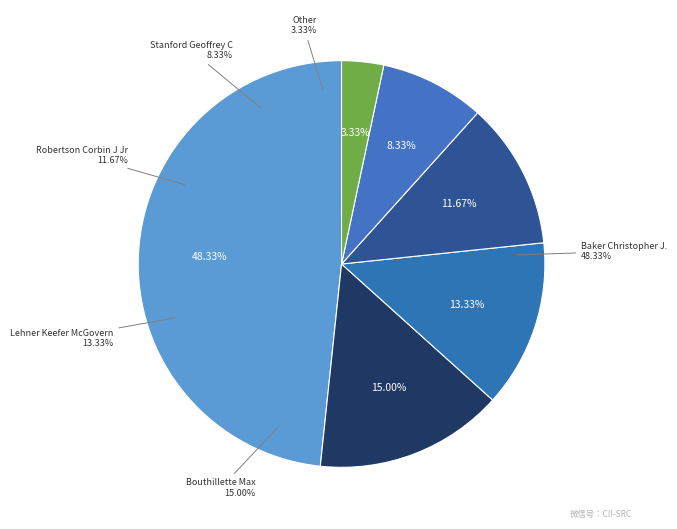

Does Robertson Corbin J Jr represent more than half of the total?

No